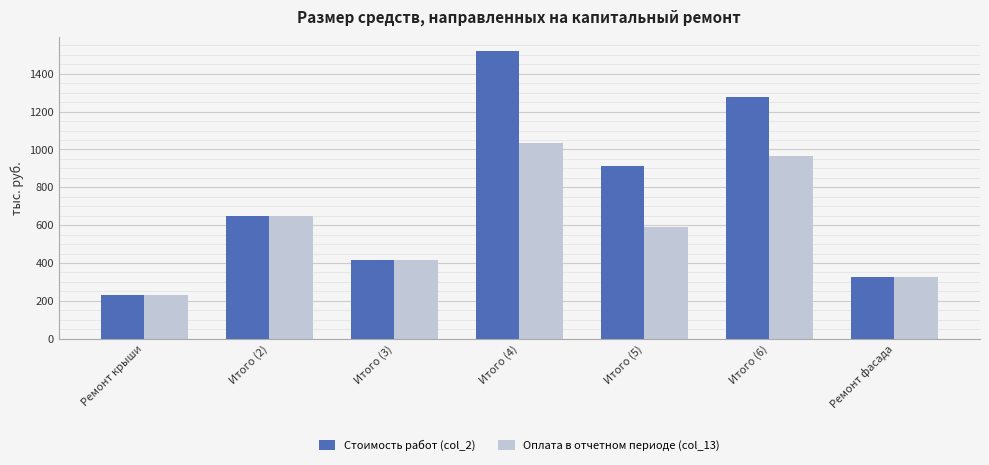

Which category has the highest value across all series?

Итого (4)